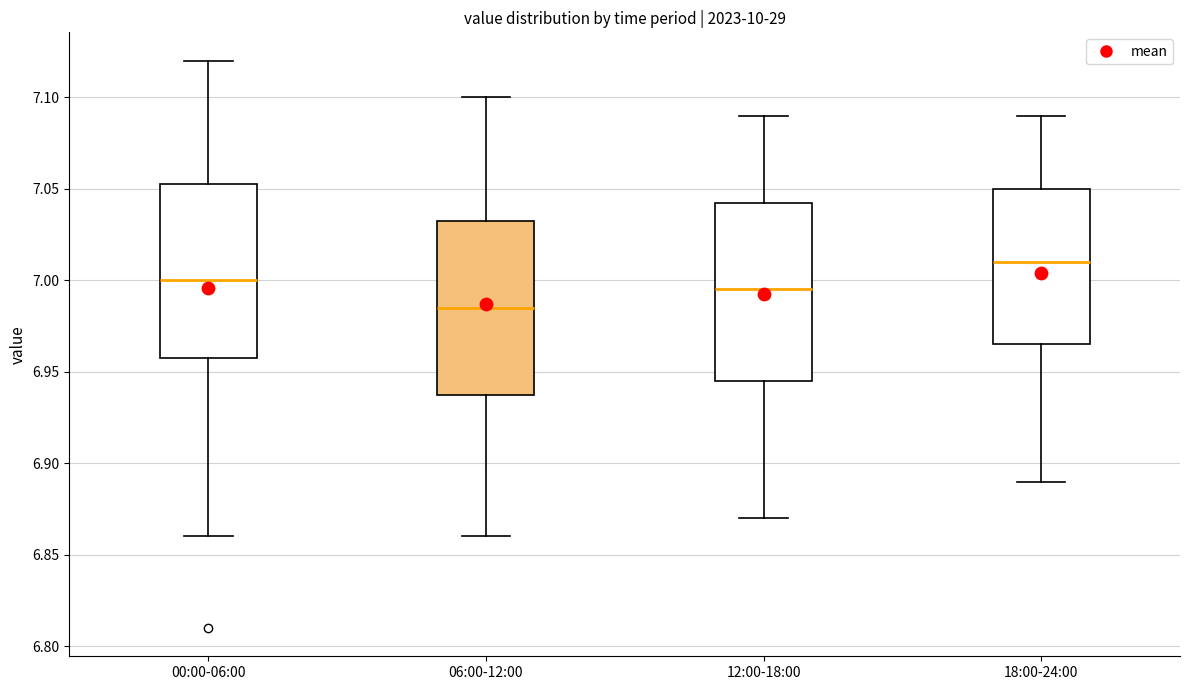

Where does the lower whisker of the box for 12:00-18:00 end on the y-axis? The values are not printed on the chart, so give them approximately, as read against the axis.

6.870